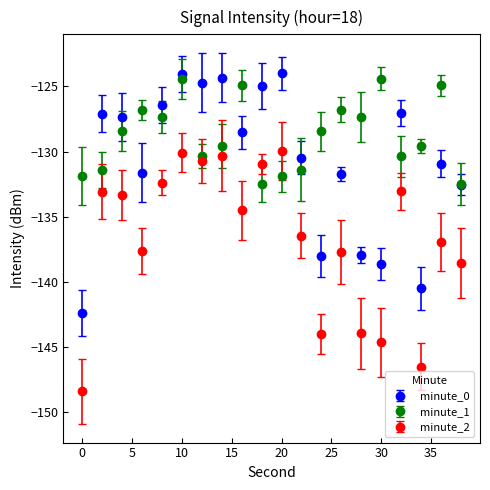

What are all the series names shown in the legend?

minute_0, minute_1, minute_2